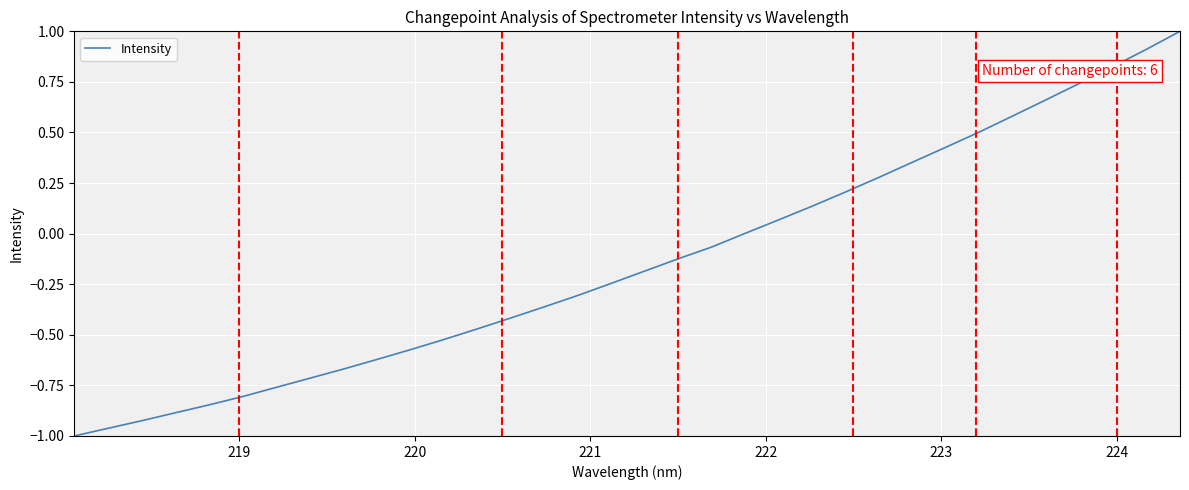

What is the difference between the maximum and minimum values?

2.0